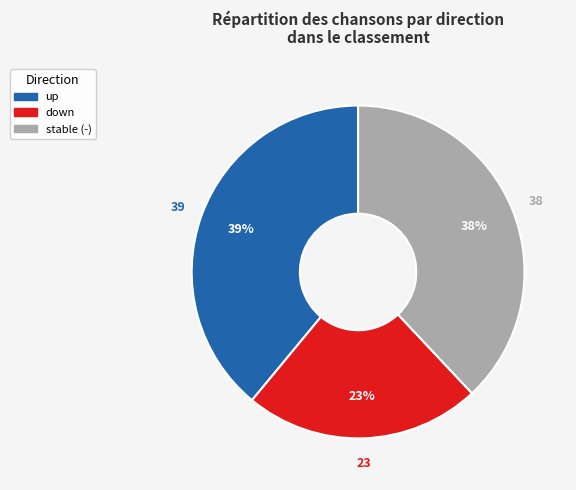

Is there any slice that represents more than half of the pie?

No